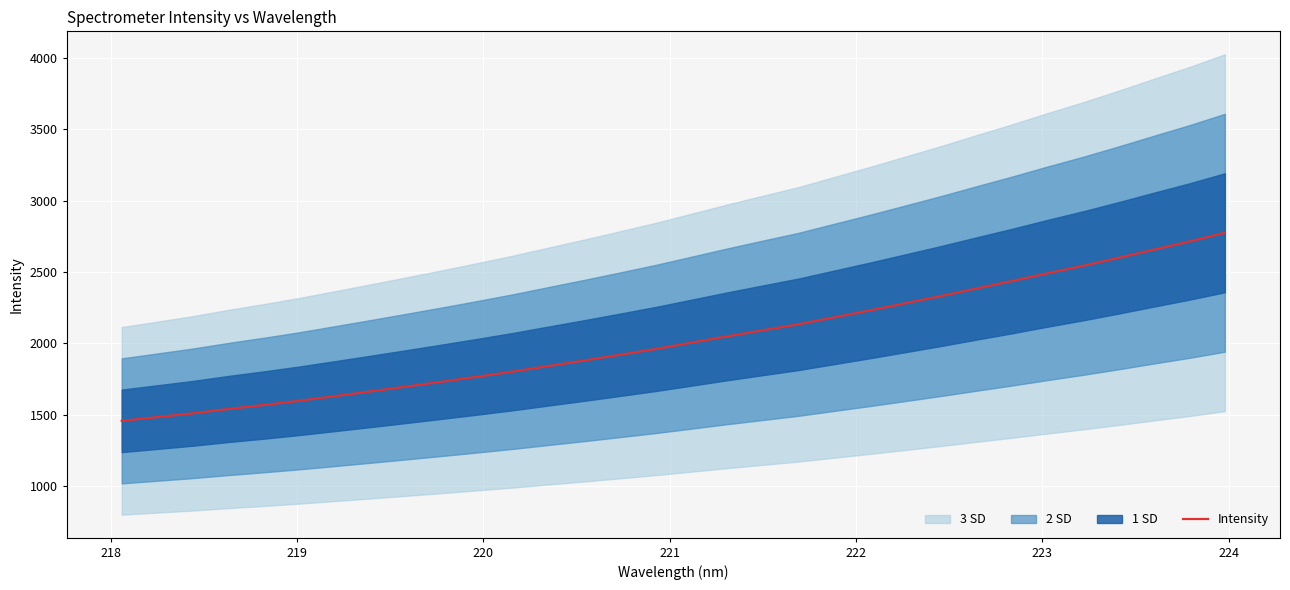

What is the highest value of the Intensity series?

2774.6